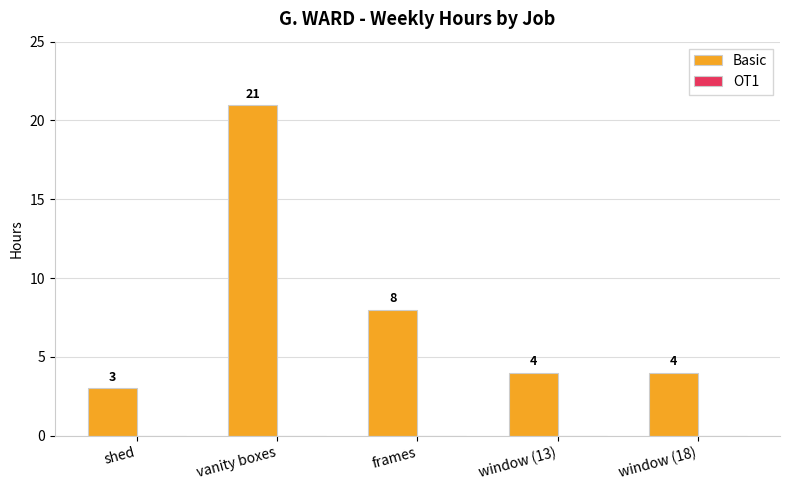

What is the change in value from shed to frames?

+5